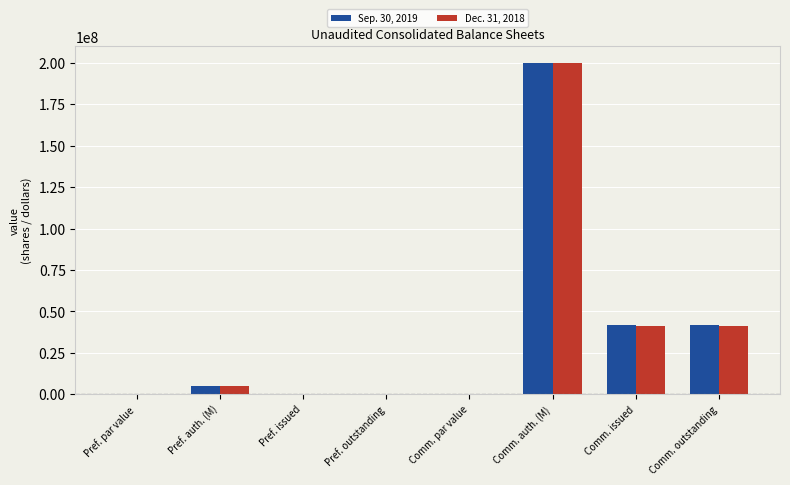

How many groups of bars are there?

8